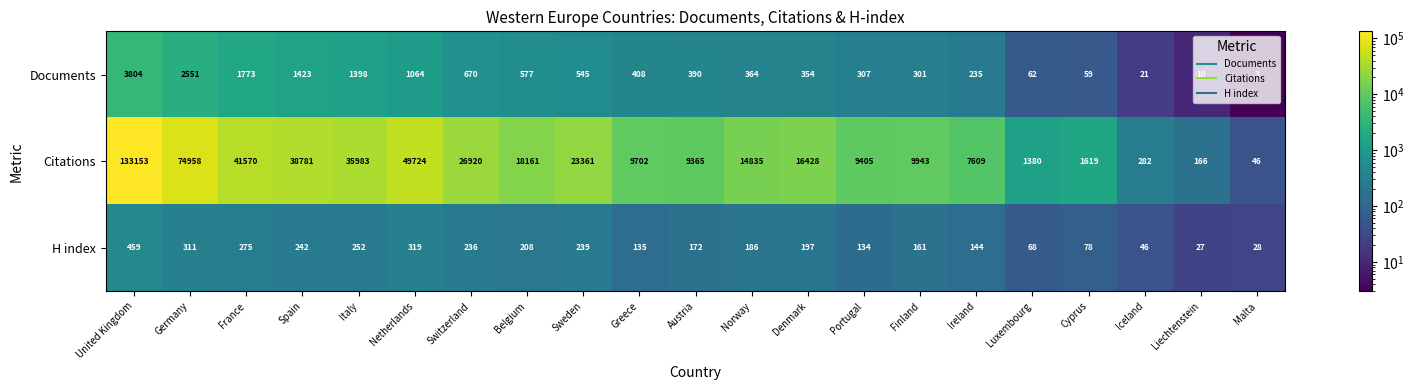

Is it true that H index equals 135 at Greece?

True